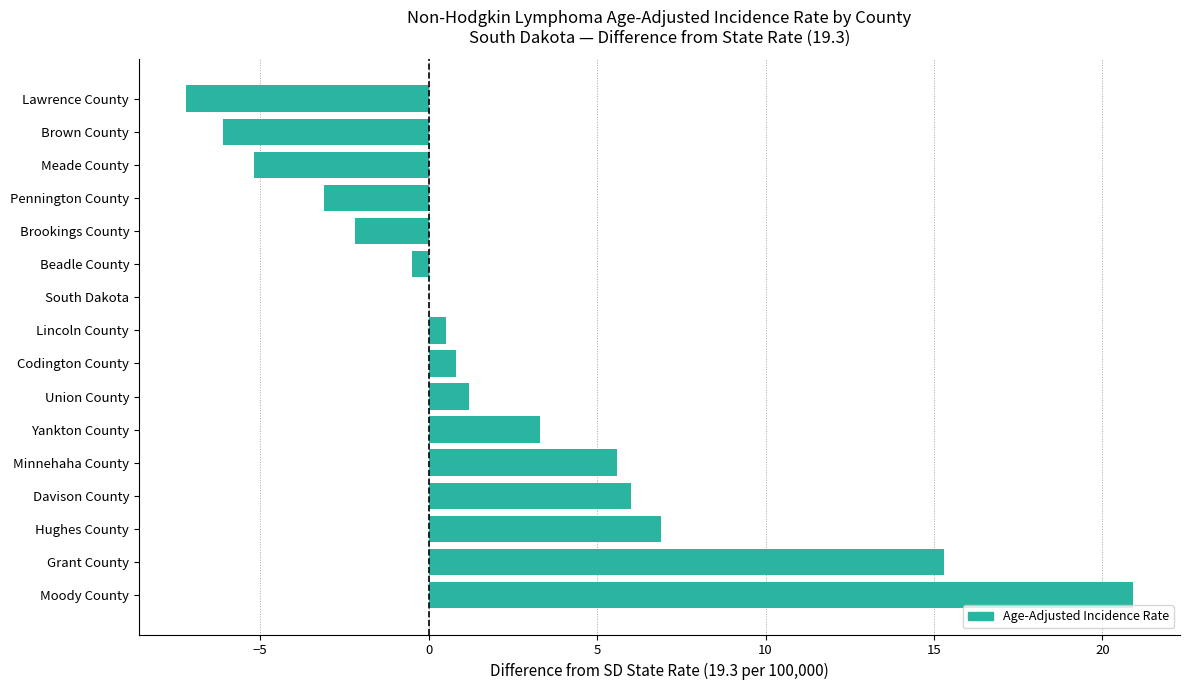

Reading bottom to top, list all the values displayed in this chart.

Moody County=20.9	Grant County=15.3	Hughes County=6.9	Davison County=6.0	Minnehaha County=5.6	Yankton County=3.3	Union County=1.2	Codington County=0.8	Lincoln County=0.5	South Dakota=0.0	Beadle County=-0.5	Brookings County=-2.2	Pennington County=-3.1	Meade County=-5.2	Brown County=-6.1	Lawrence County=-7.2